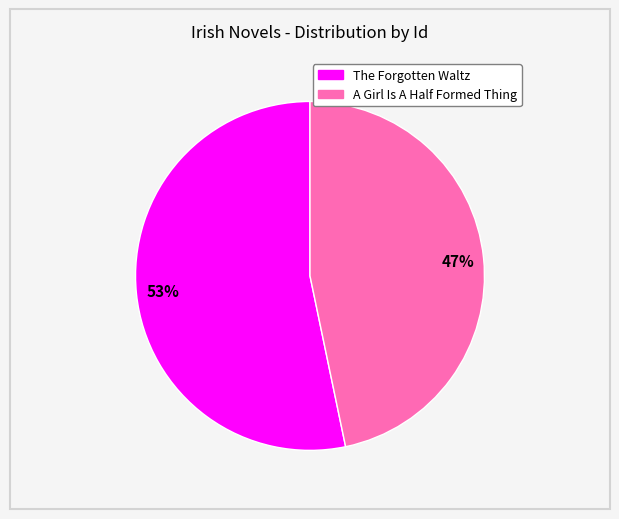

Is A Girl Is A Half Formed Thing the majority of the pie?

No